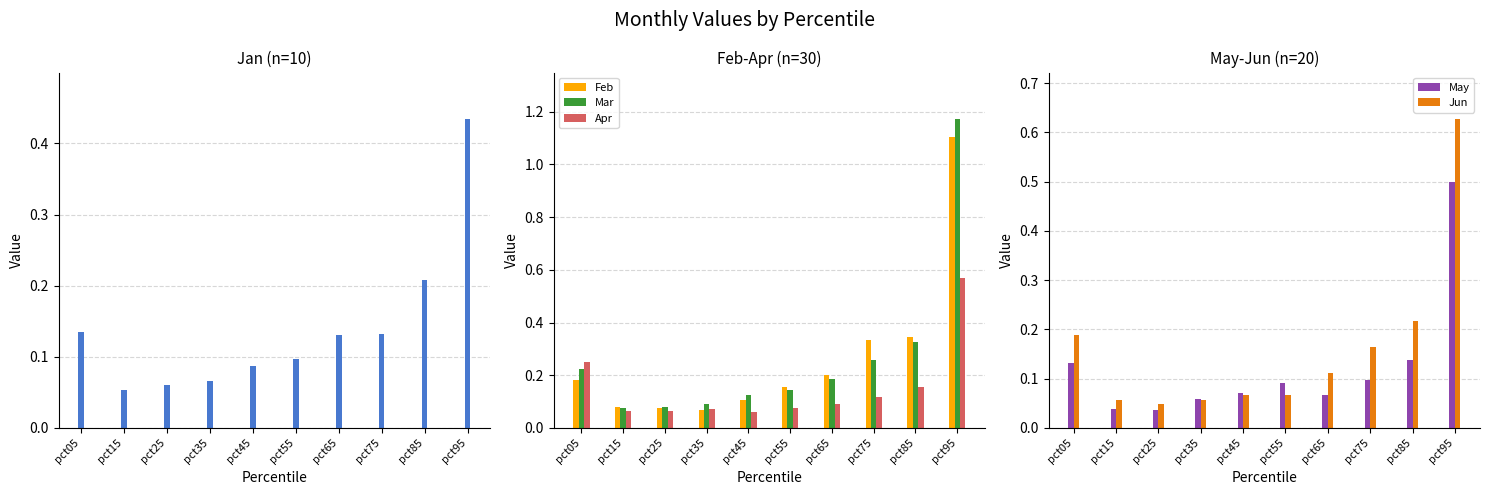

How many Apr values are between 0 and 1?

10